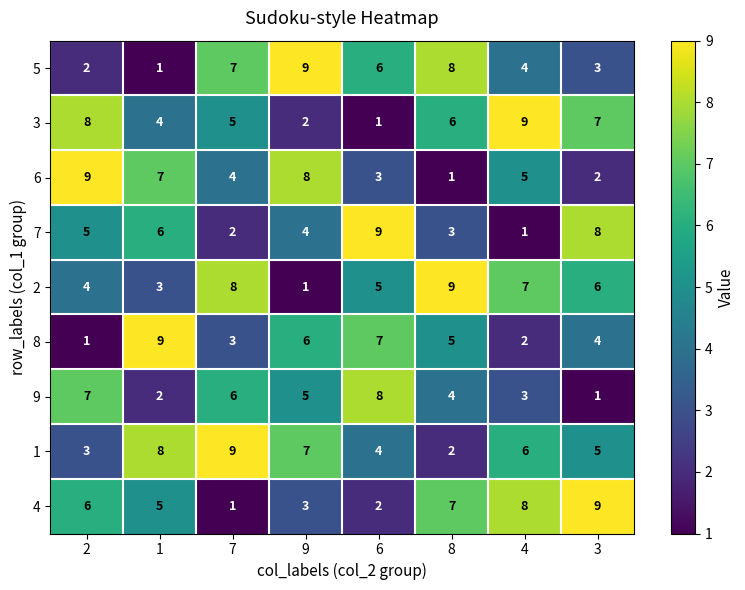

Count the 9 values in the range 3 to 7.

5